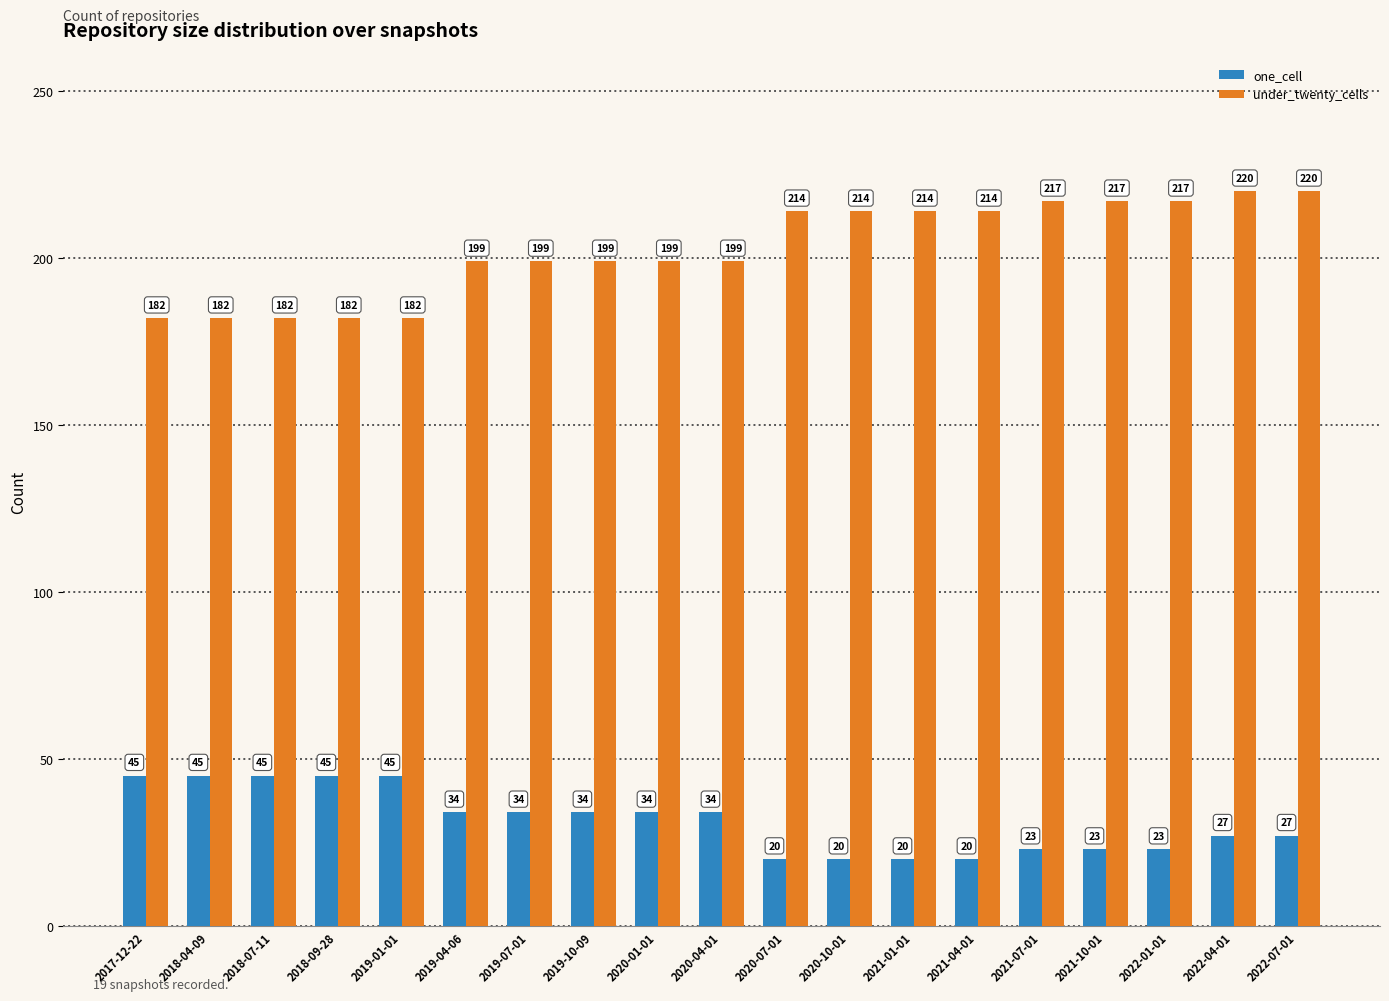

How many bars are there in total?

38